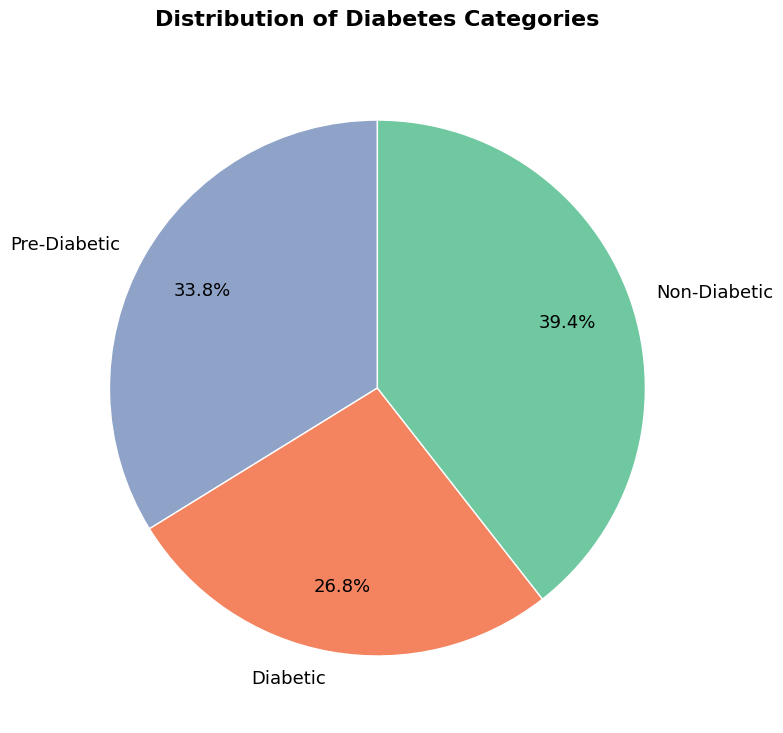

To the nearest percent, what is the difference between the largest and smallest slice percentages?

13%